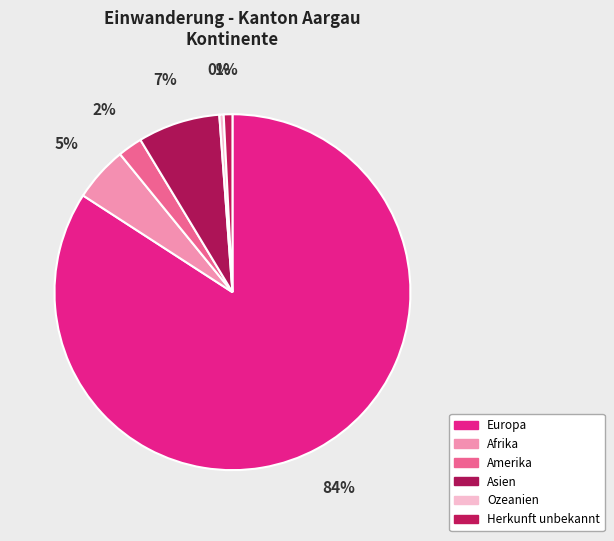

Is it true that Asien is 7% of the pie?

True